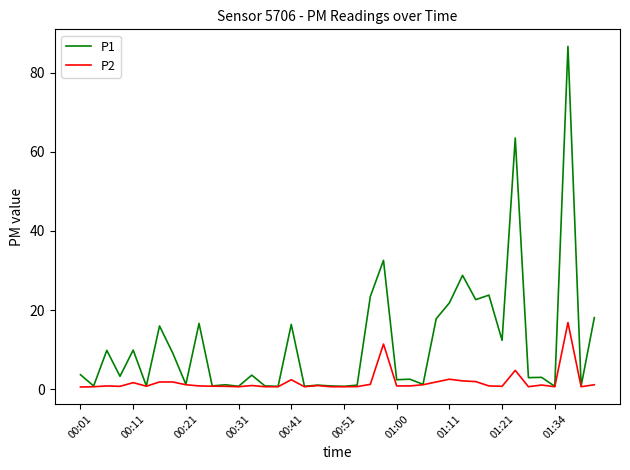

Which series has the largest range (max minus min)?

P1